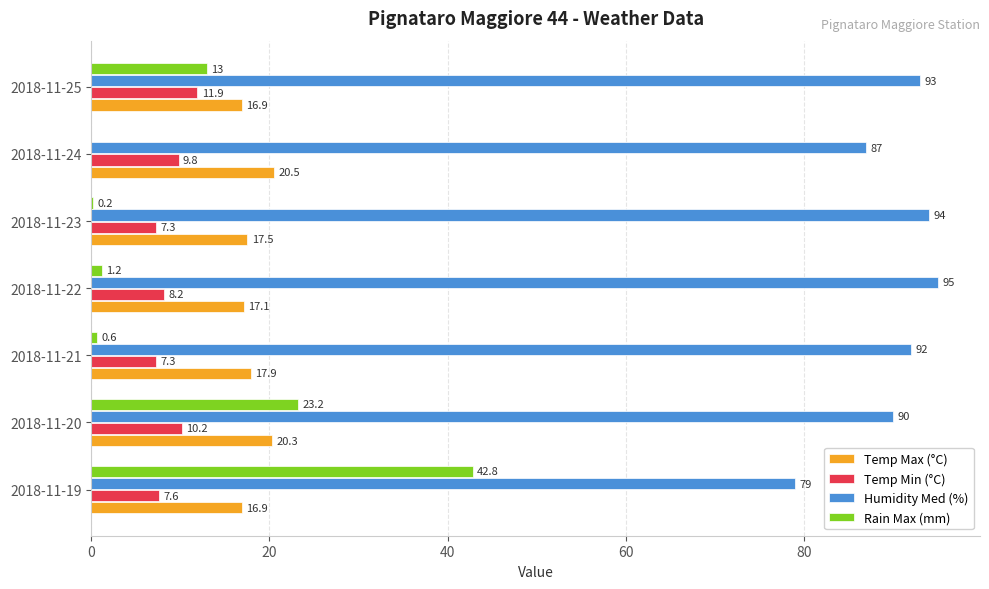

Is it true that Temp Max (°C) equals 13.1 at 2018-11-20?

False